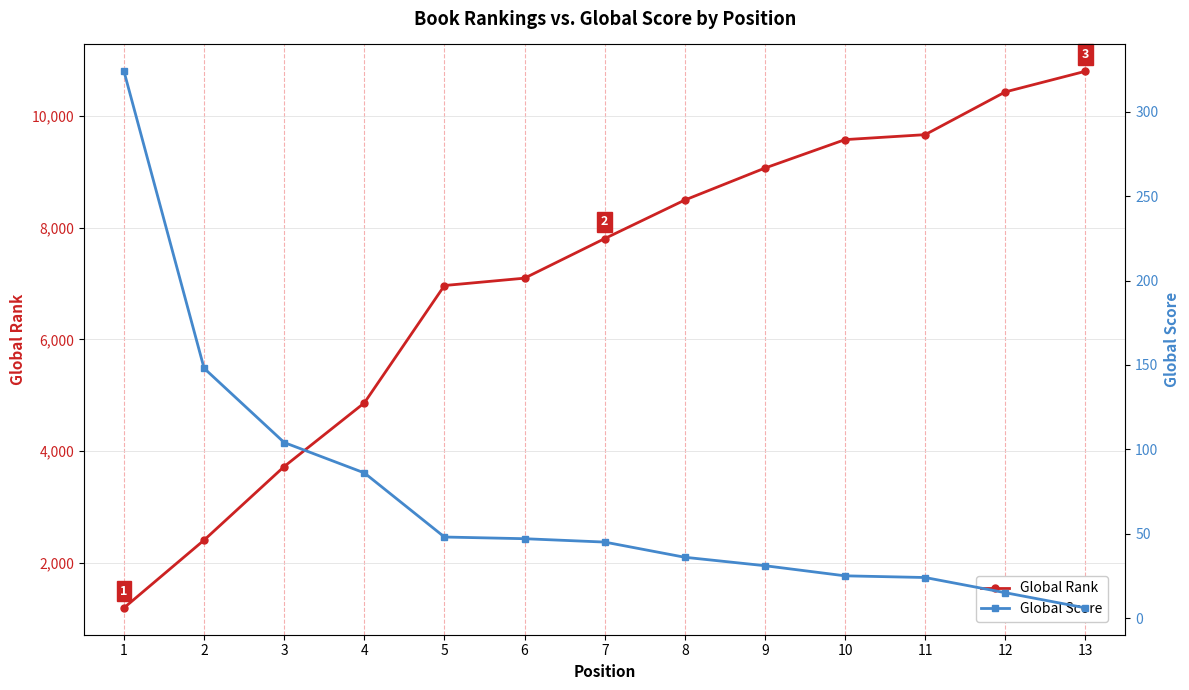

What is the difference between the Global Rank values at 2 and 8?

6095